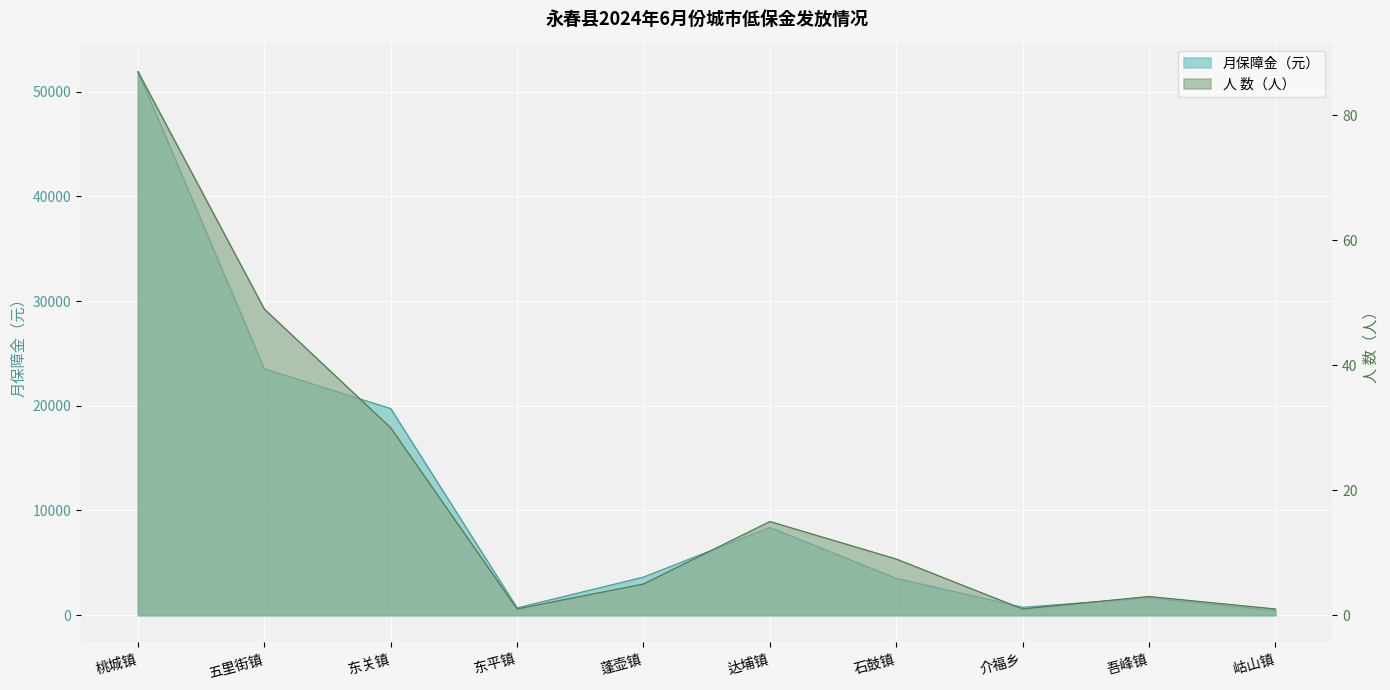

At how many categories does at least one series exceed 16451?

3